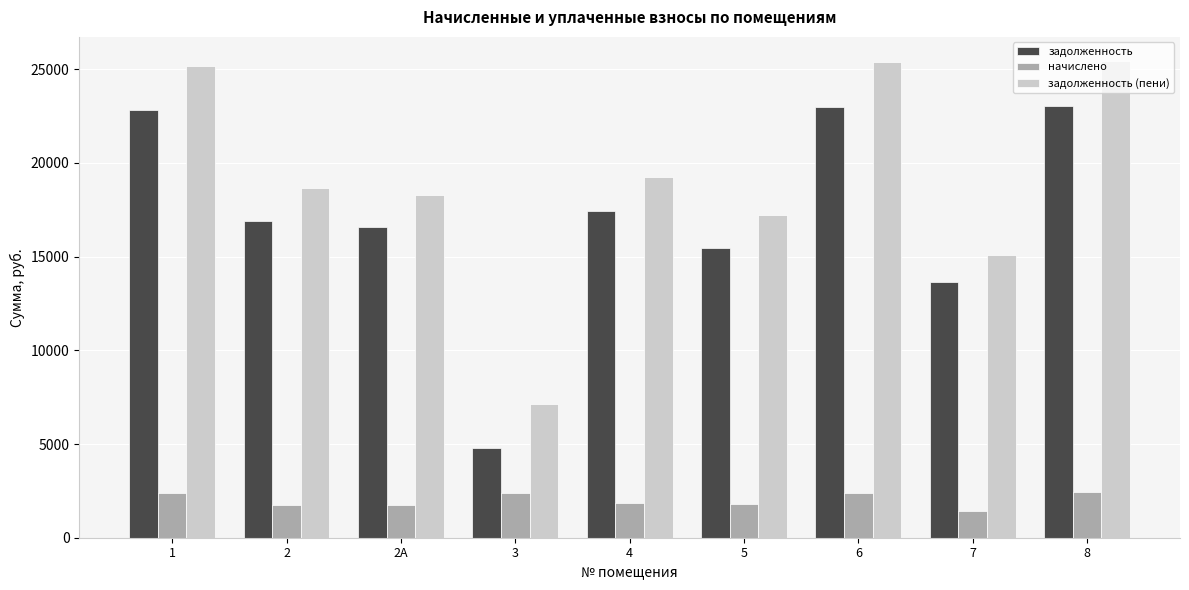

What position from the right is 5?

4